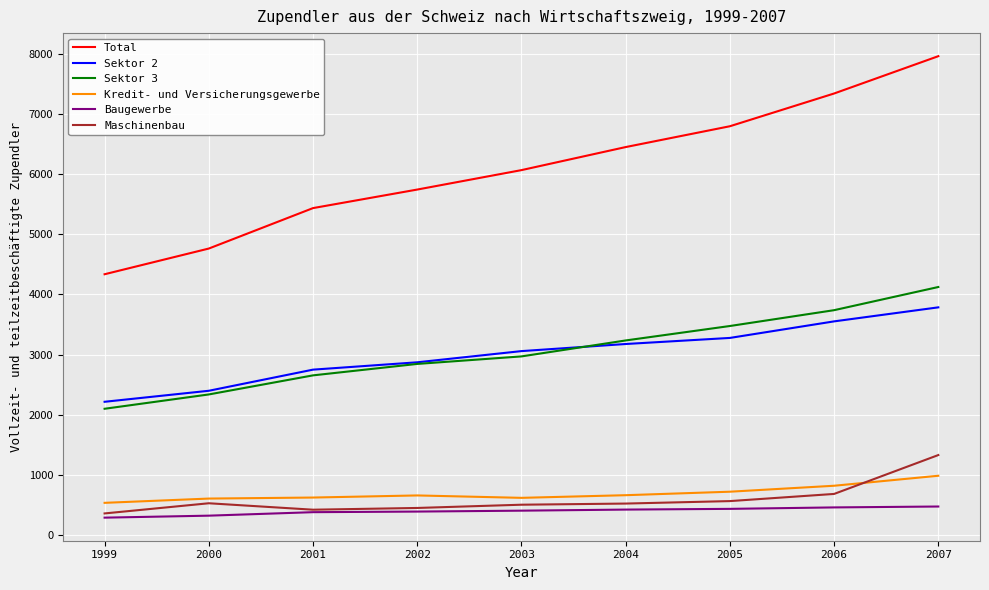

In Kredit- und Versicherungsgewerbe, how many points are higher than both neighbors (excluding endpoints)?

1